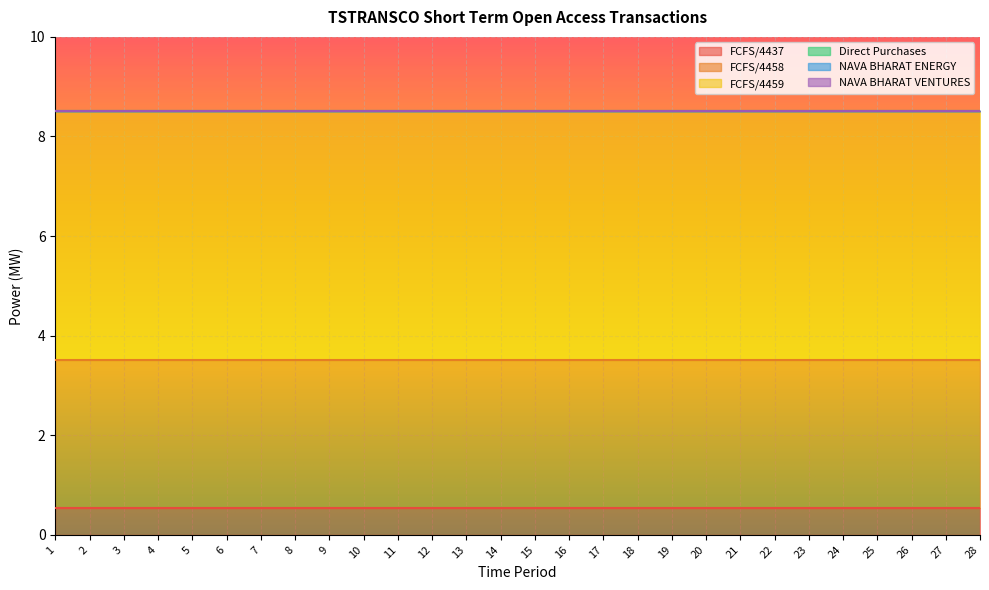

True or false: FCFS/4459 and NAVA BHARAT VENTURES intersect in this chart.

False